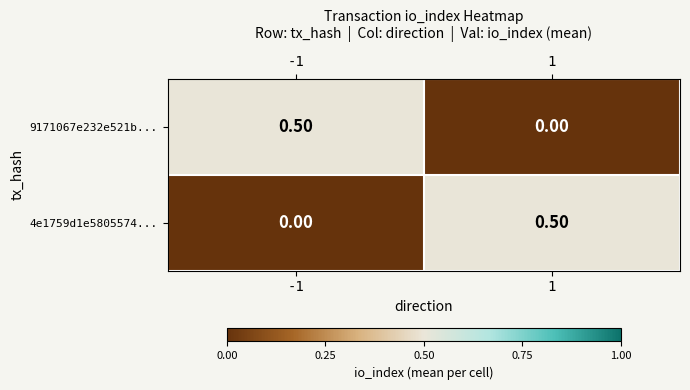

Is the value of 9171067e232e521b... at 1 greater than the value of 4e1759d1e5805574... at 1?

No